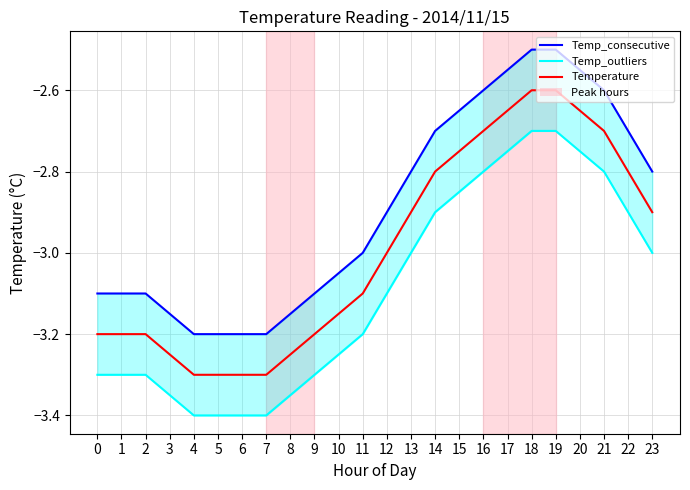

At which category does the chart reach its minimum across all series?

4